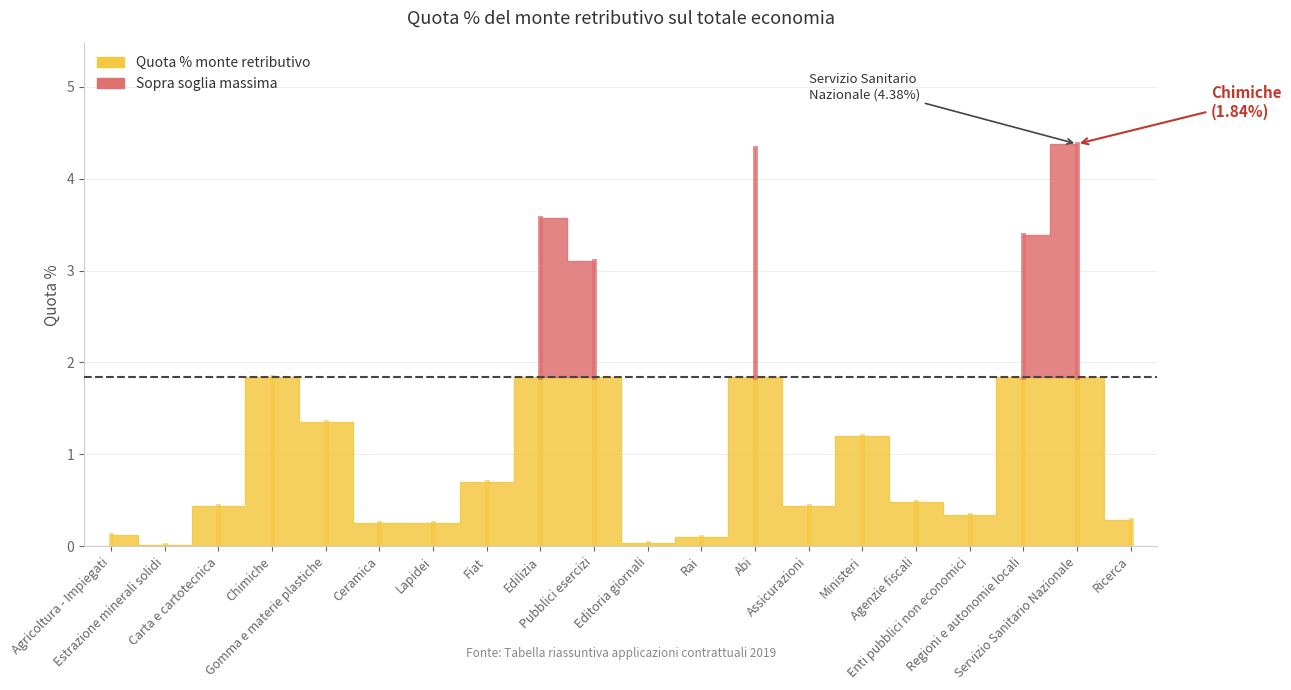

Read the value at Assicurazioni.

0.4